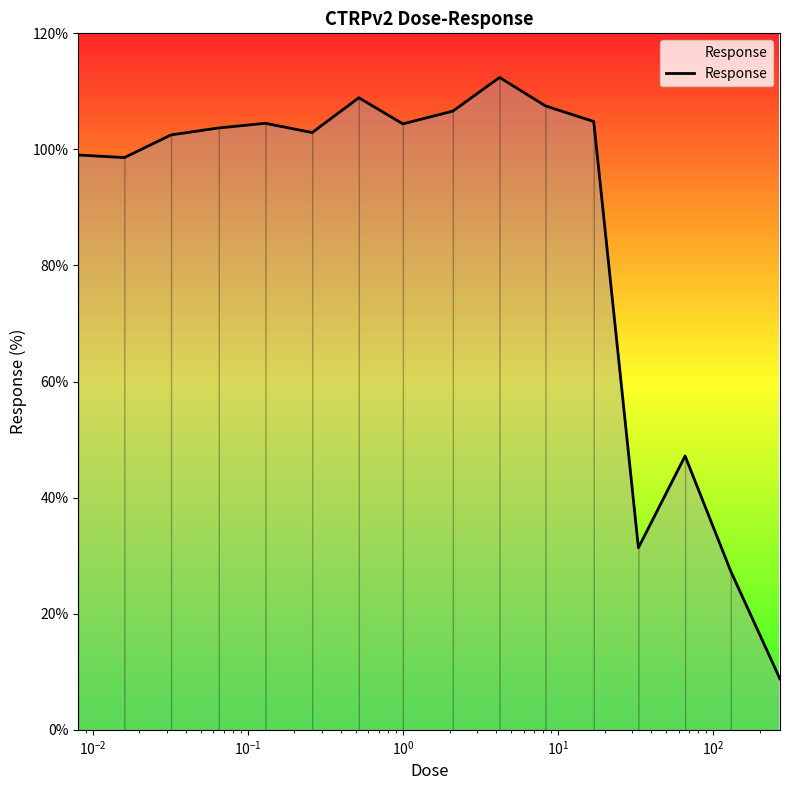

What is the minimum value shown in the chart?

8.8